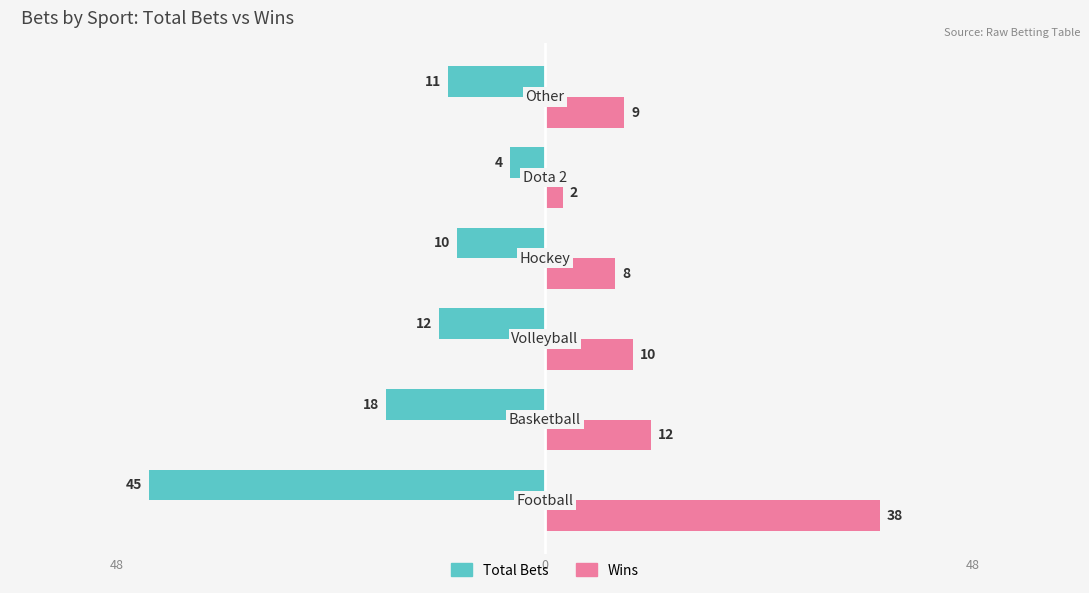

What is the value of the Wins bar at the 5th from the left?

2